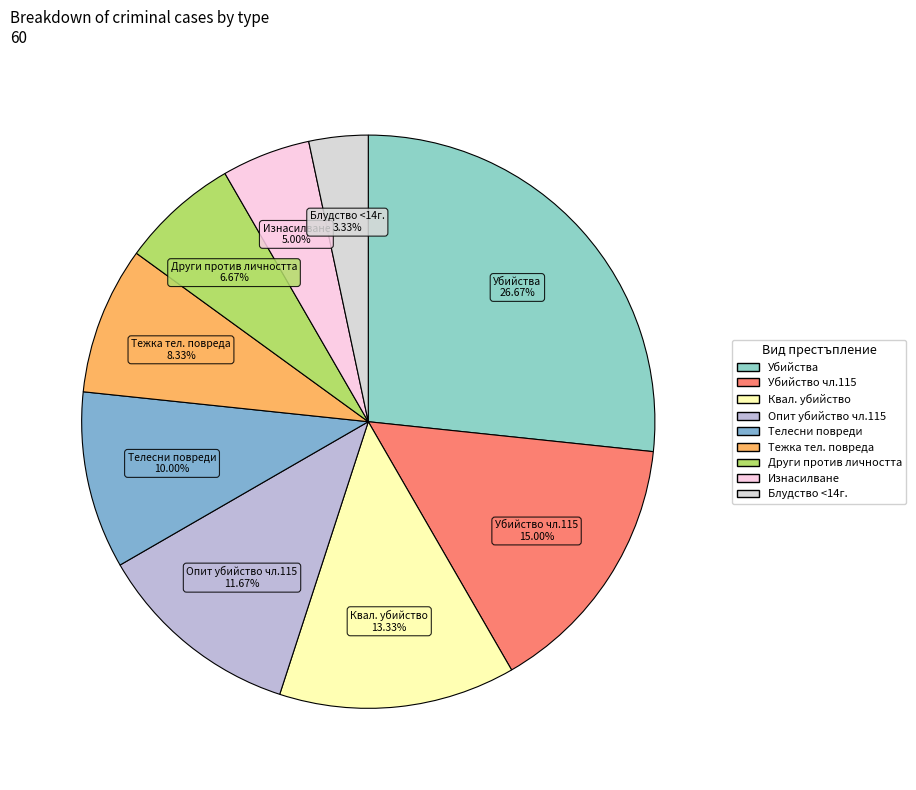

To the nearest percent, what is the difference between the largest and smallest slice percentages?

23%